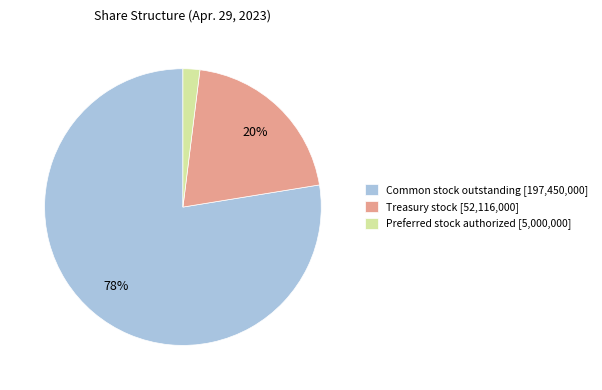

To the nearest percent, what portion does Preferred stock authorized [5,000,000] represent?

2%